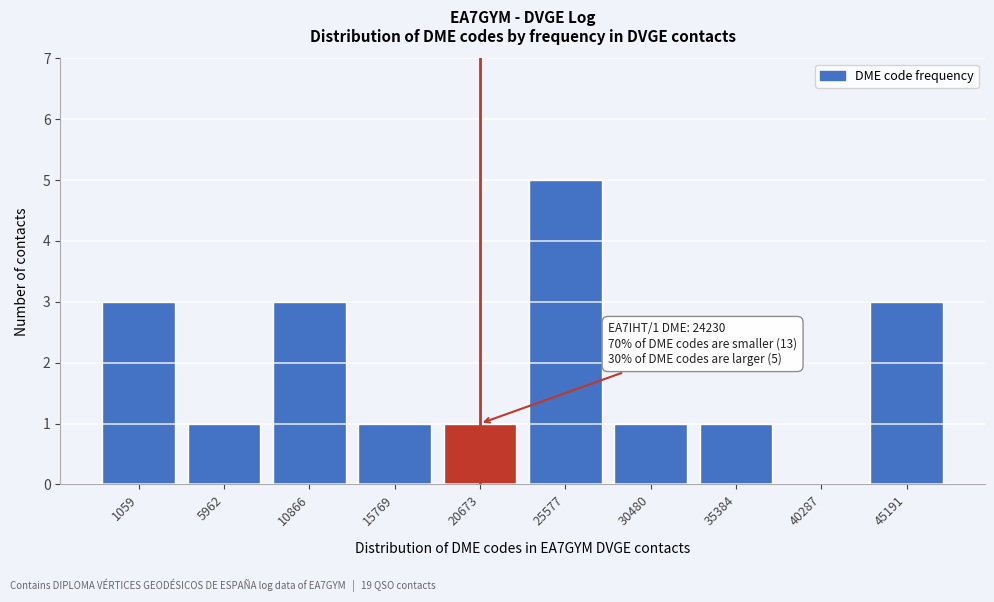

Reading right to left, what are all the values shown in this chart?

45191=3	40287=0	35384=1	30480=1	25577=5	20673=1	15769=1	10866=3	5962=1	1059=3